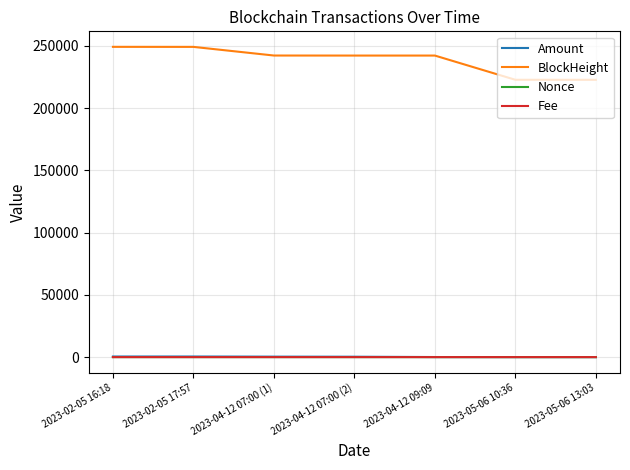

Is the value of Fee at 2023-05-06 10:36 greater than the value of BlockHeight at 2023-04-12 07:00 (1)?

No